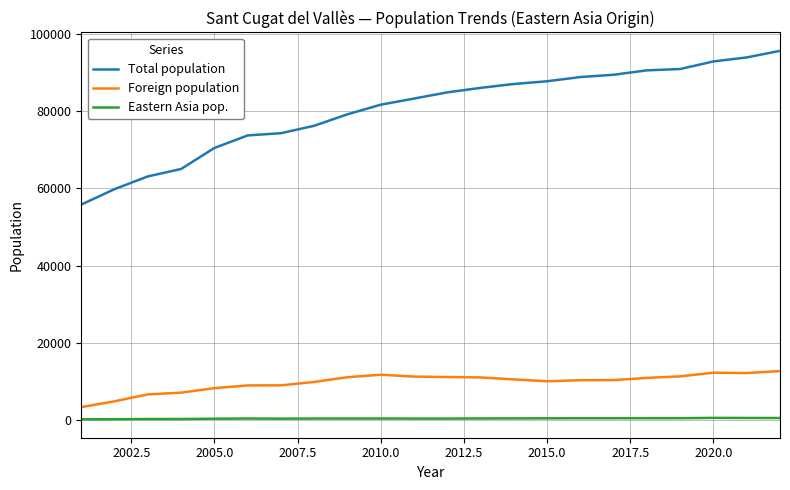

What is the greatest value displayed?

95725